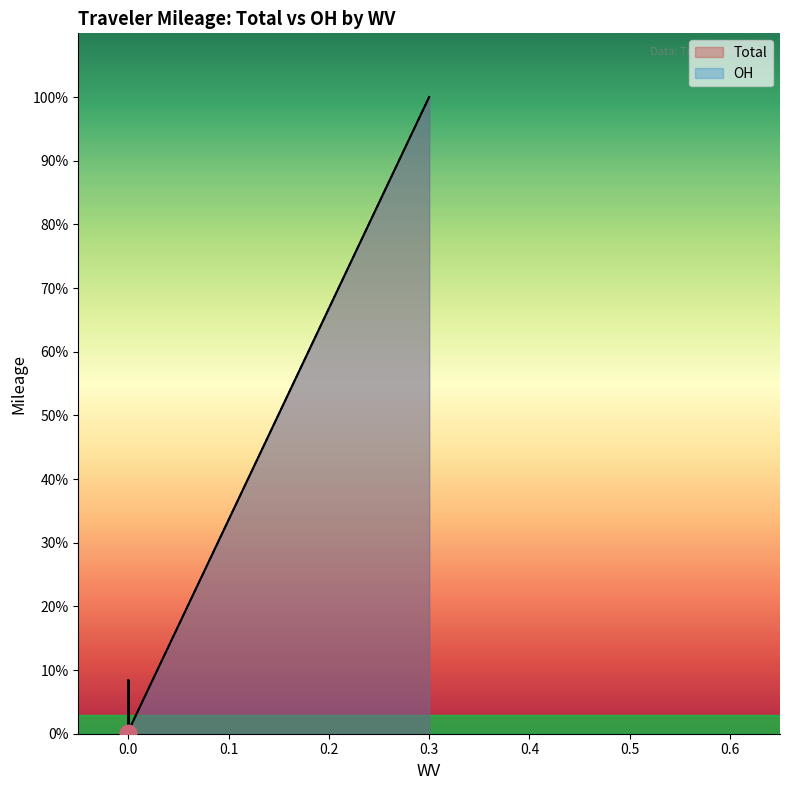

How many lines are shown in the chart?

2